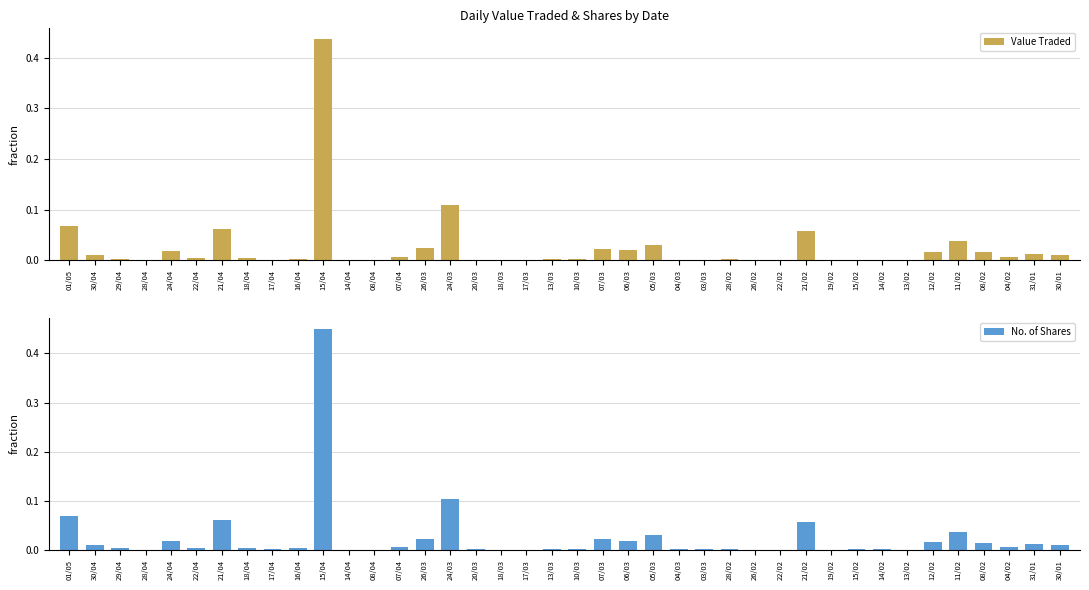

How many groups of bars are there?

40